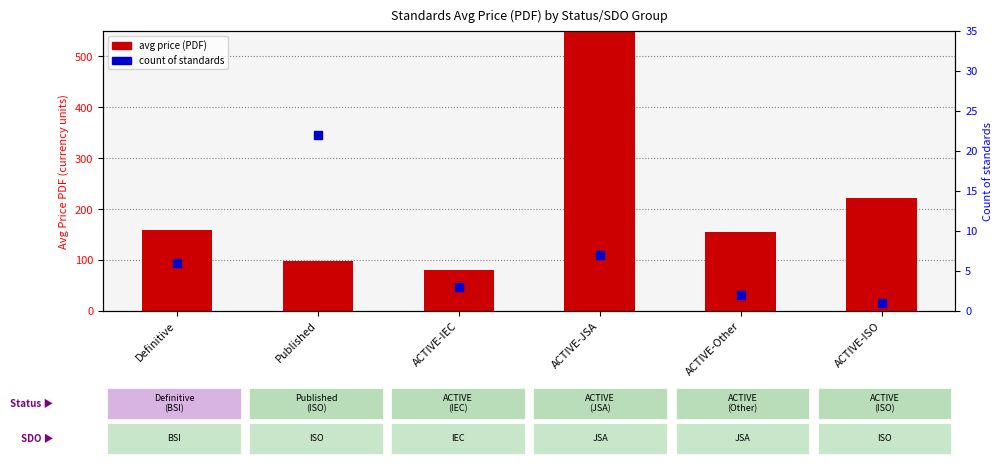

Which series has the largest total across all categories?

avg price (PDF)